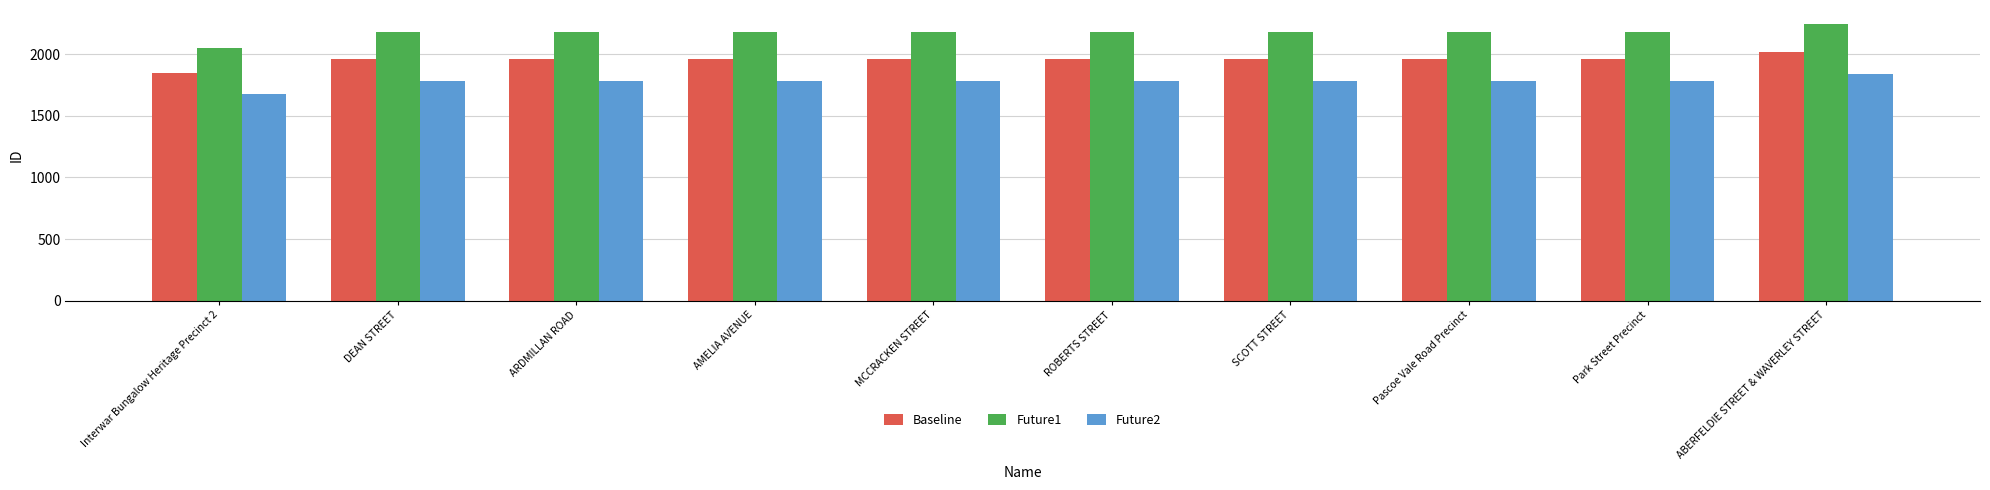

Read the Future1 value at SCOTT STREET.

2182